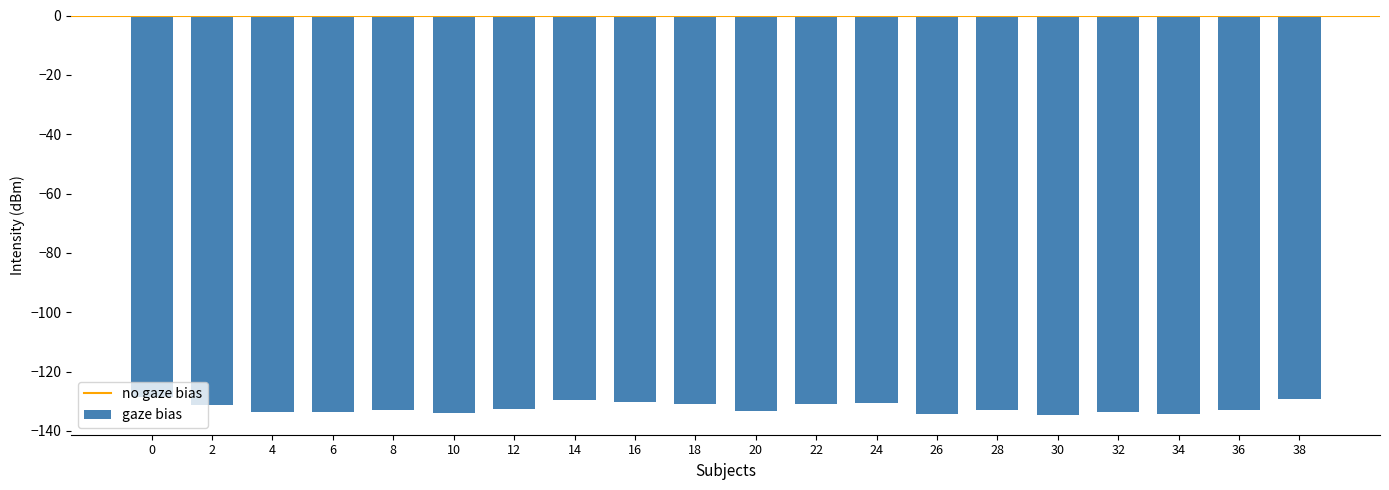

How many data points does each series have?

20